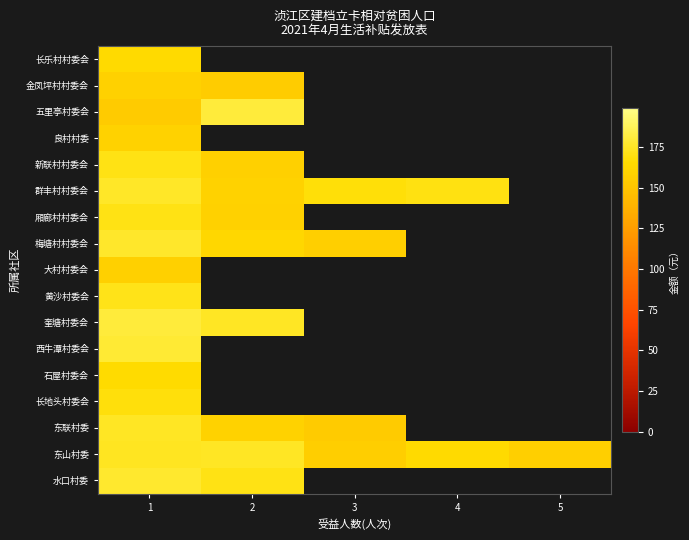

How many distinct data groups are displayed?

17